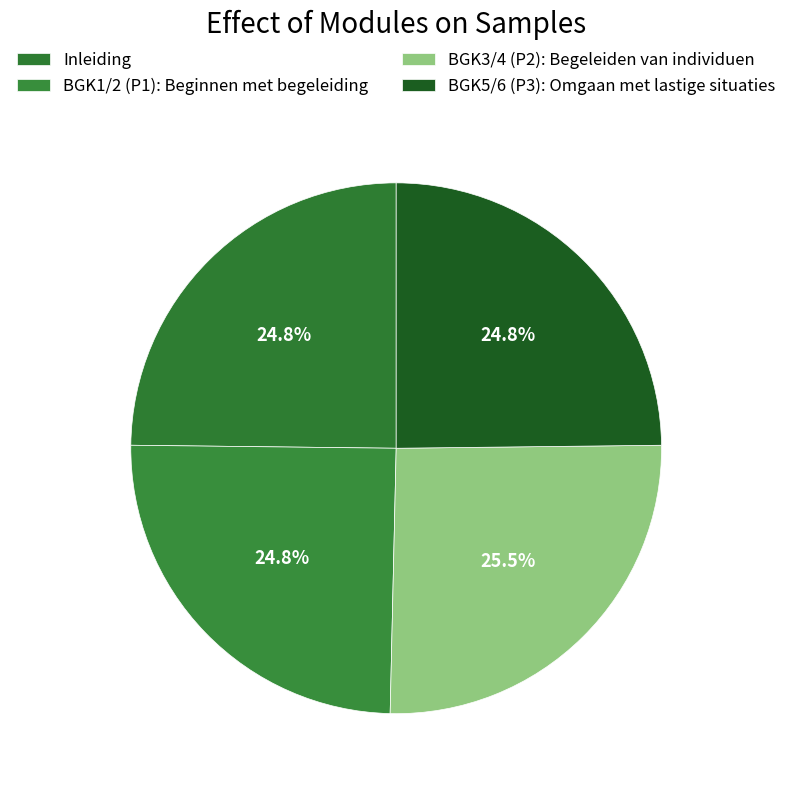

Is there any slice that represents more than half of the pie?

No